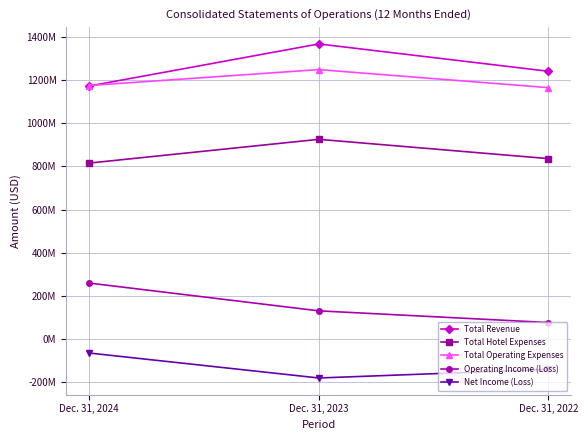

The Total Hotel Expenses series shows 815356000 at Dec. 31, 2024. True or false?

True